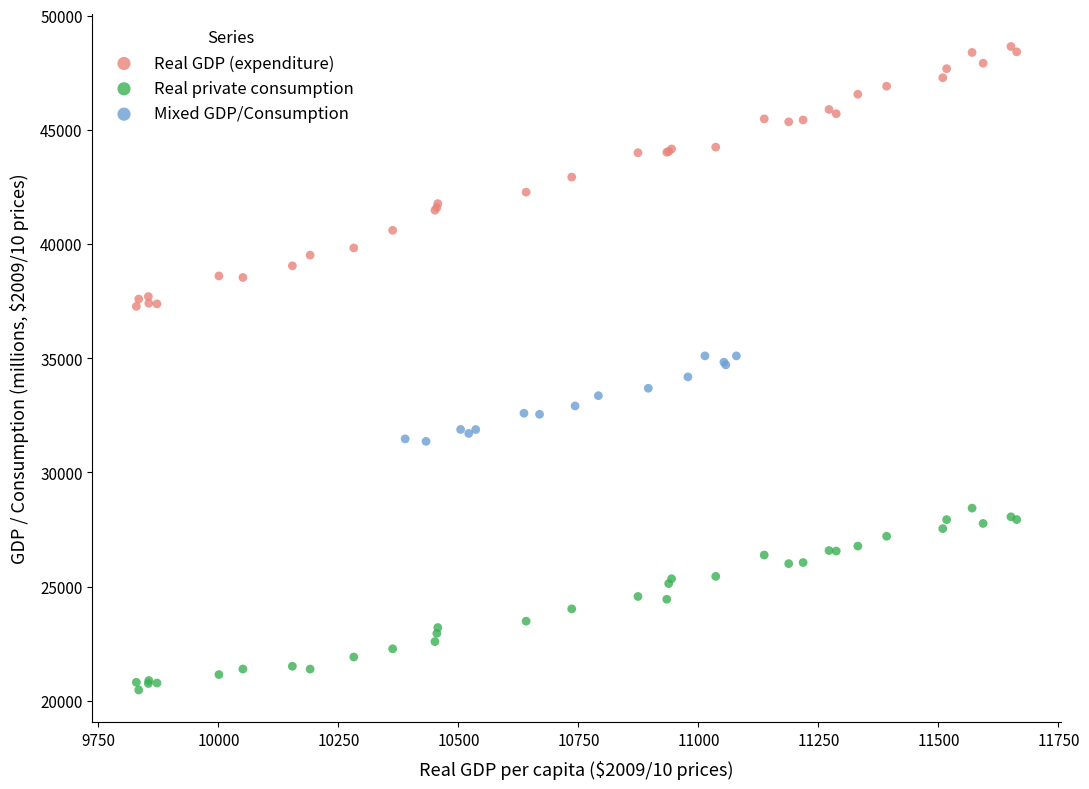

Which series reaches the maximum Y coordinate?

Real GDP (expenditure)